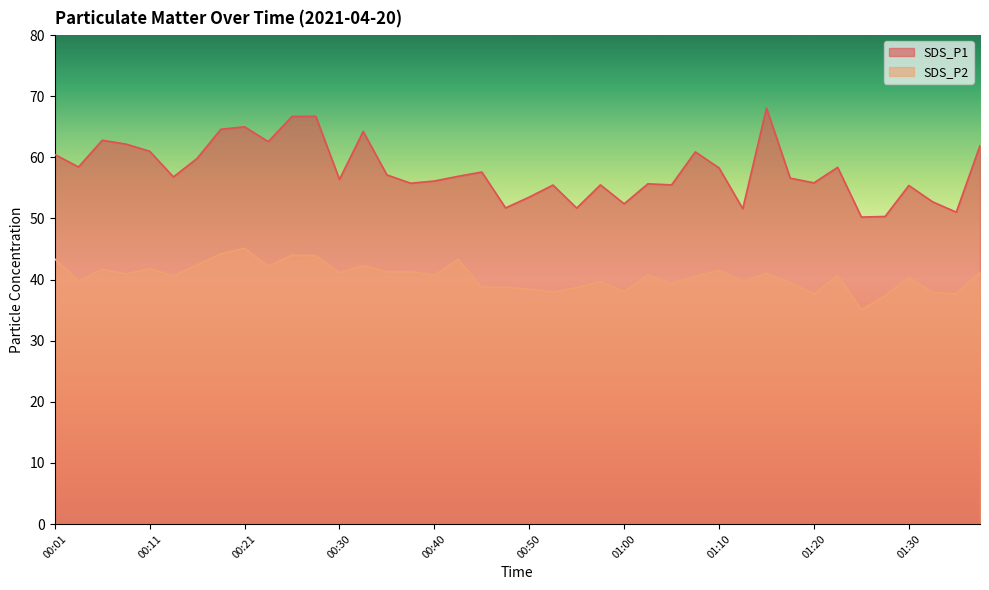

The SDS_P1 series shows 51.7 at 00:55. True or false?

True